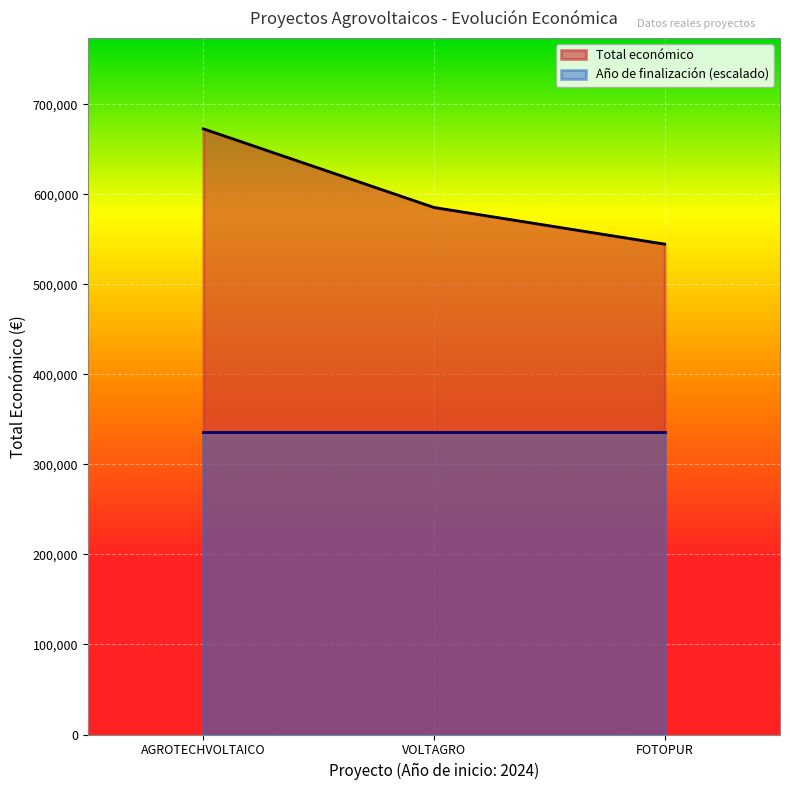

Which series has the widest spread of values?

Total económico